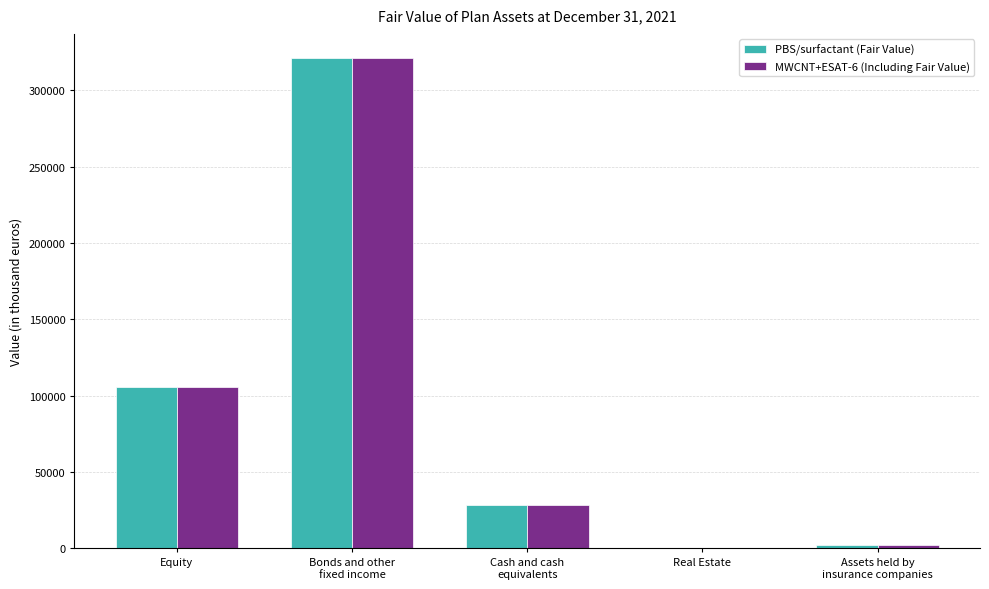

What is the greatest value displayed?

320901